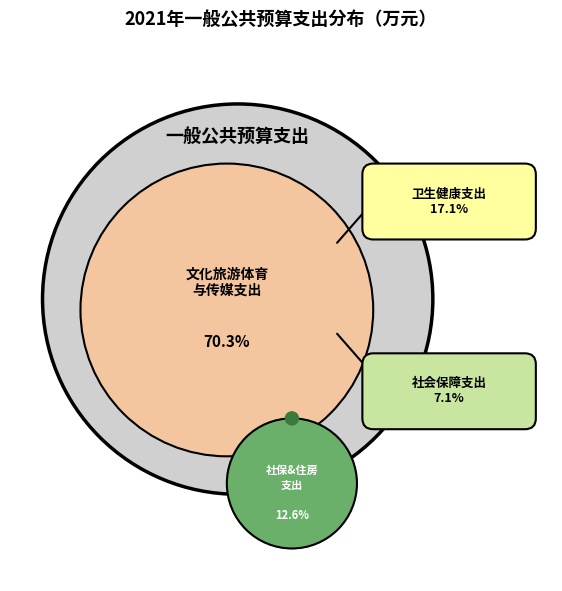

Count the number of slices in the pie.

4